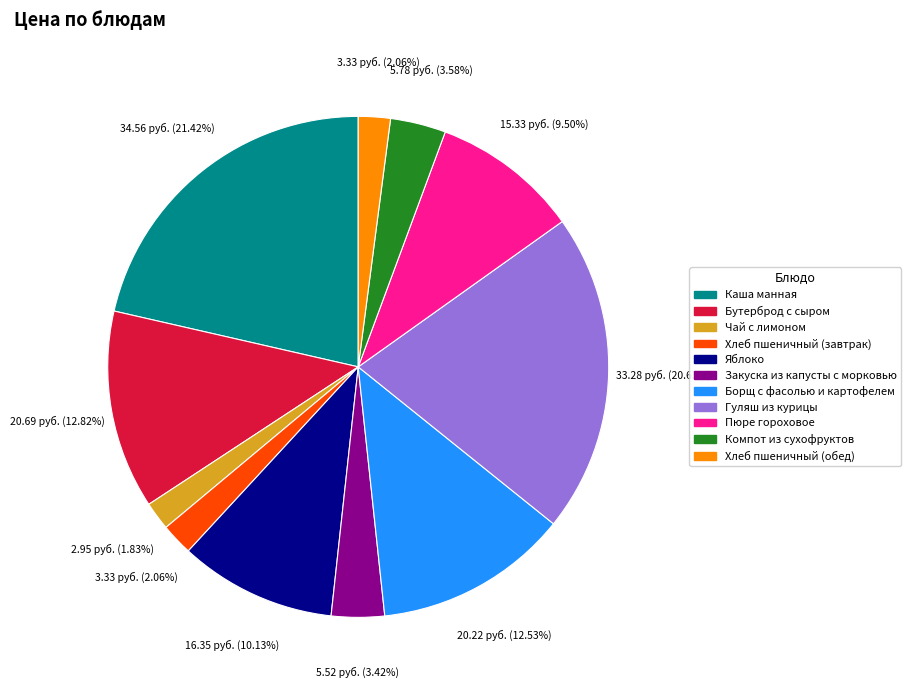

Is it true that Чай с лимоном is 2% of the pie?

True